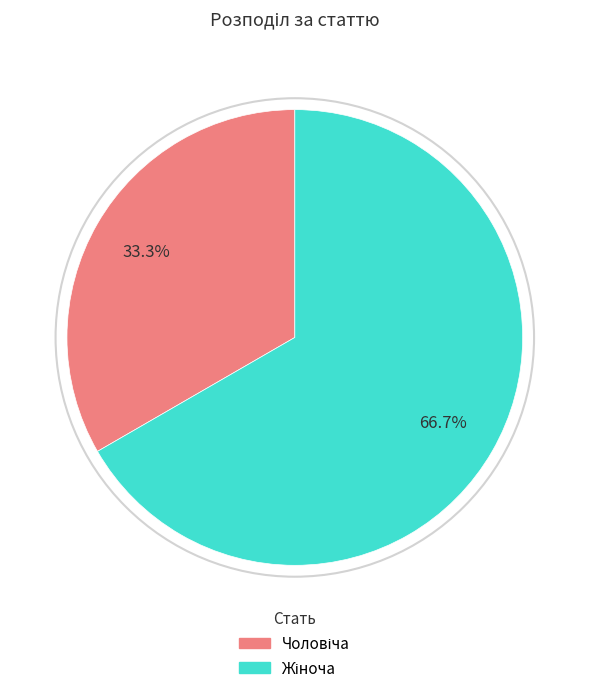

Is there a majority slice in this chart?

Yes